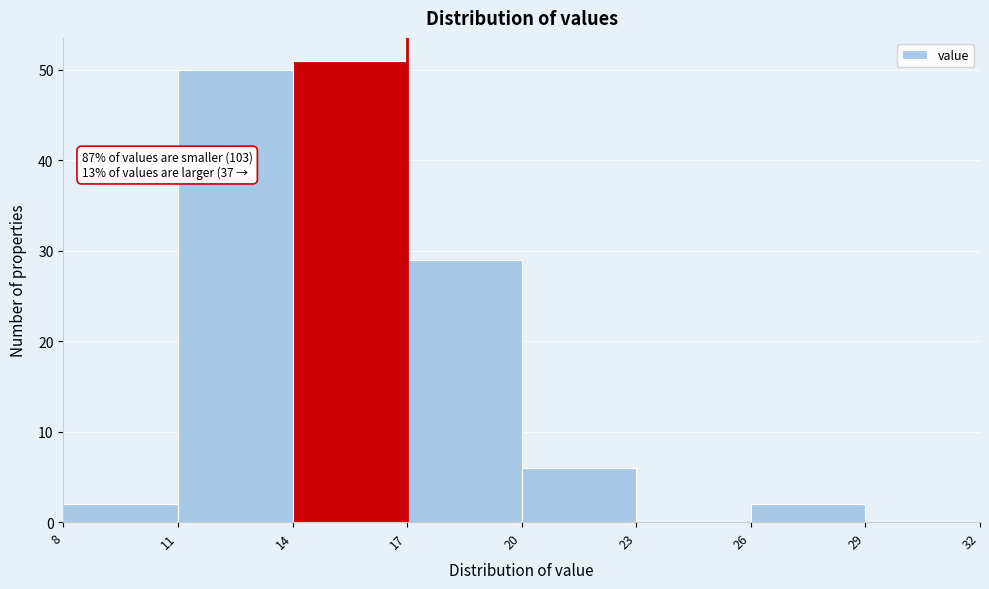

Over which range of the x-axis is the bar tallest?

14 to 17